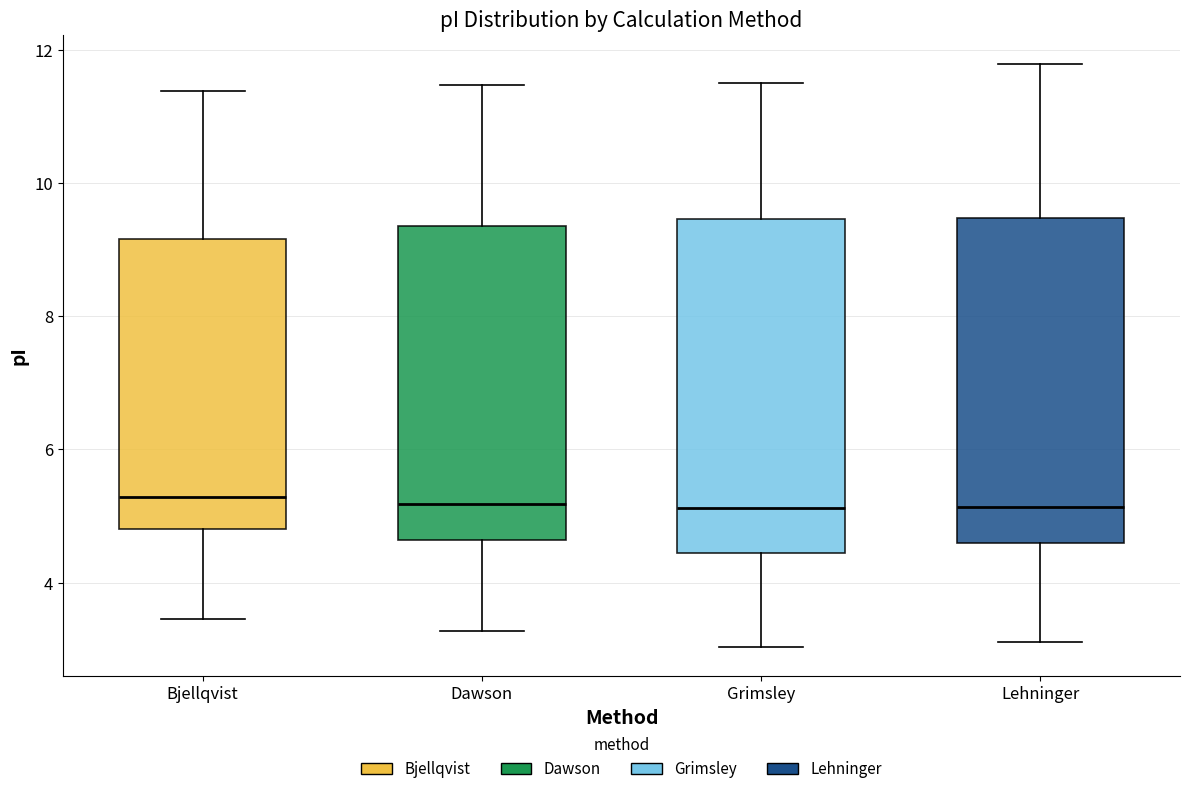

Reading left to right, read every box against the y-axis: the position of its median line, the range the box covers, and the ends of its whiskers. The values are not printed on the chart, so give them approximately, as read against the axis.

Bjellqvist: median 5.2, box 4.8 to 9.2, whiskers 3.4 to 11.4
Dawson: median 5.2, box 4.6 to 9.4, whiskers 3.2 to 11.4
Grimsley: median 5.2, box 4.4 to 9.4, whiskers 3.0 to 11.4
Lehninger: median 5.2, box 4.6 to 9.4, whiskers 3.2 to 11.8